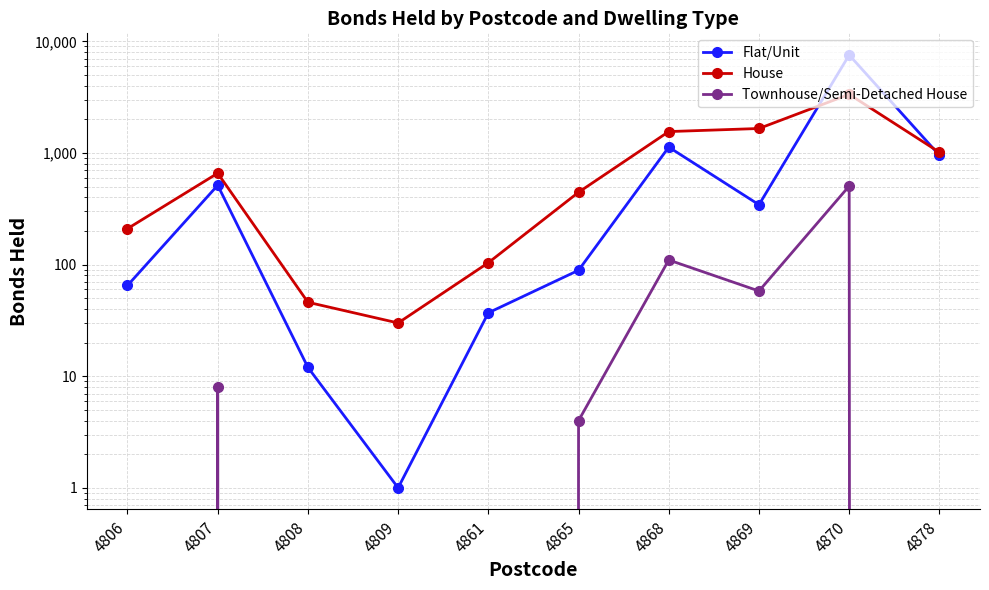

How many values in the Flat/Unit series are below 344?

5